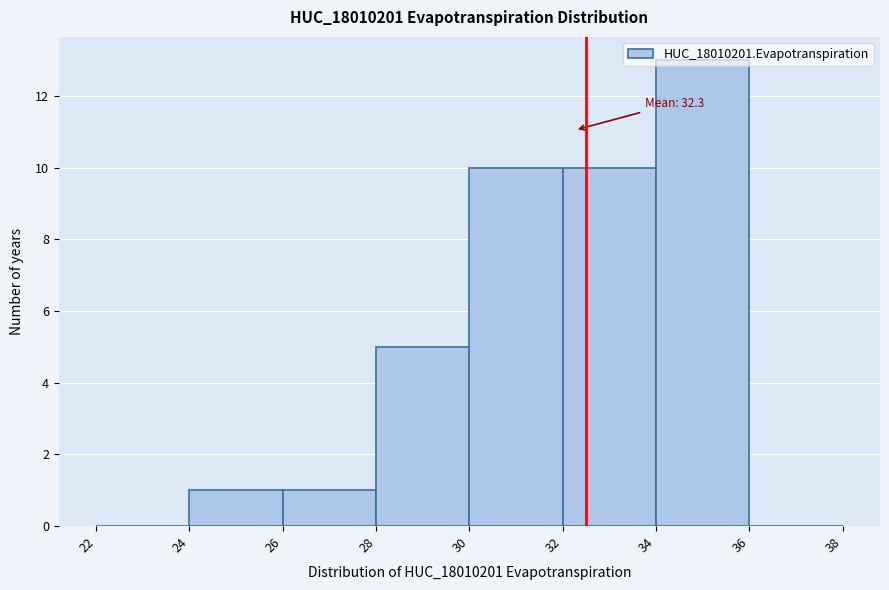

Over which range of the x-axis is the bar tallest?

34 to 36